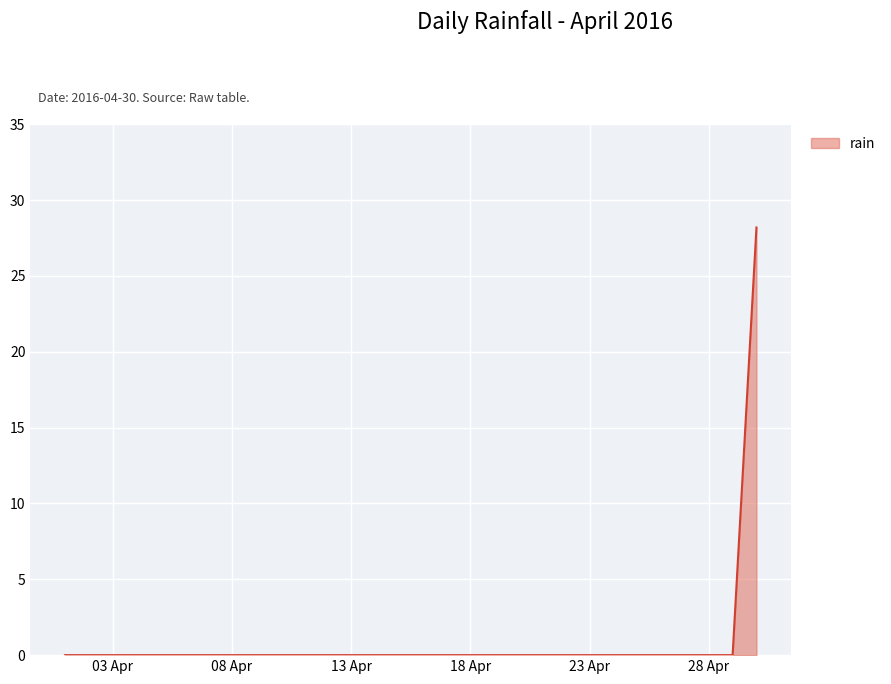

What is the difference between the maximum and second lowest values?

28.2